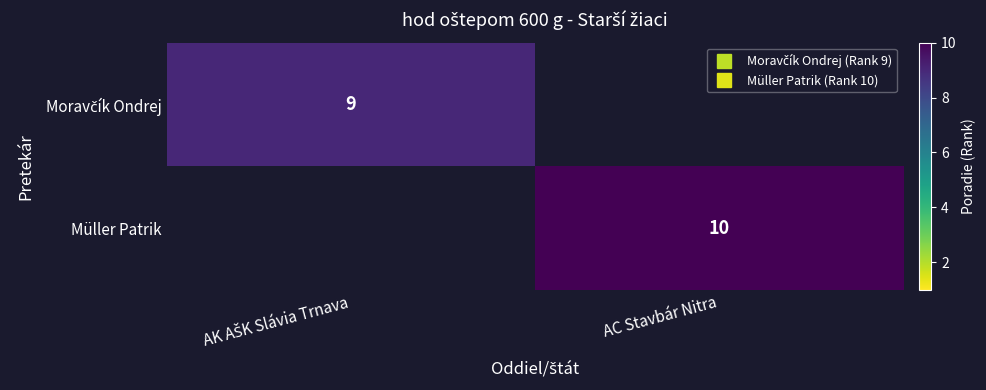

Rank the series by their maximum value, from lowest to highest.

Moravčík Ondrej, Müller Patrik